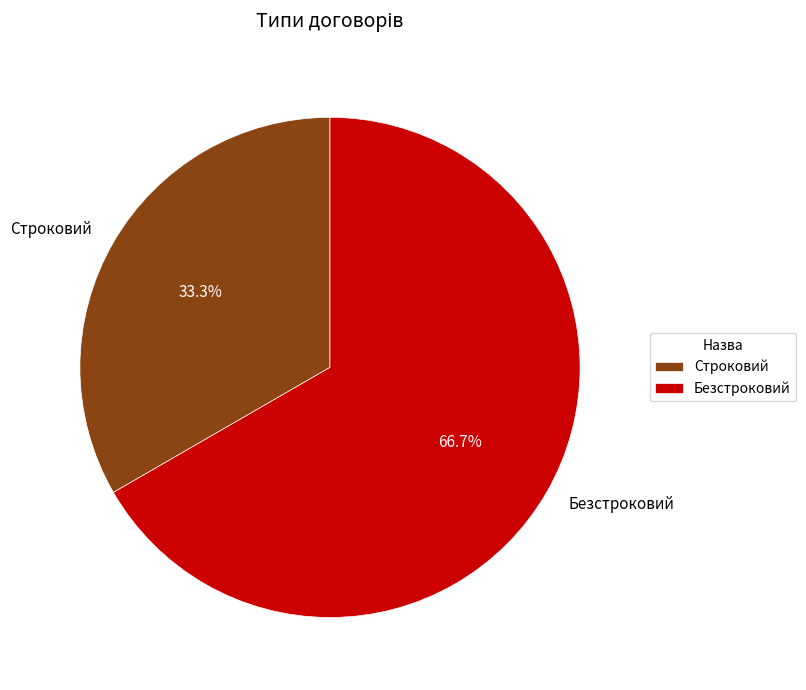

Combined, what portion of the pie is Безстроковий and Строковий?

100.0%